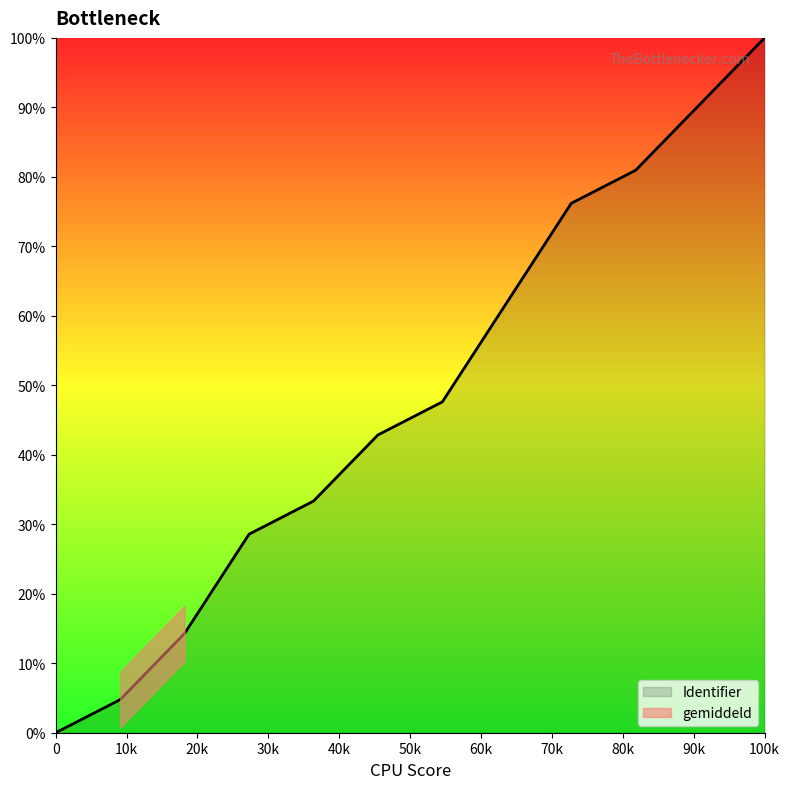

What is the highest value of the Identifier series?

100.0